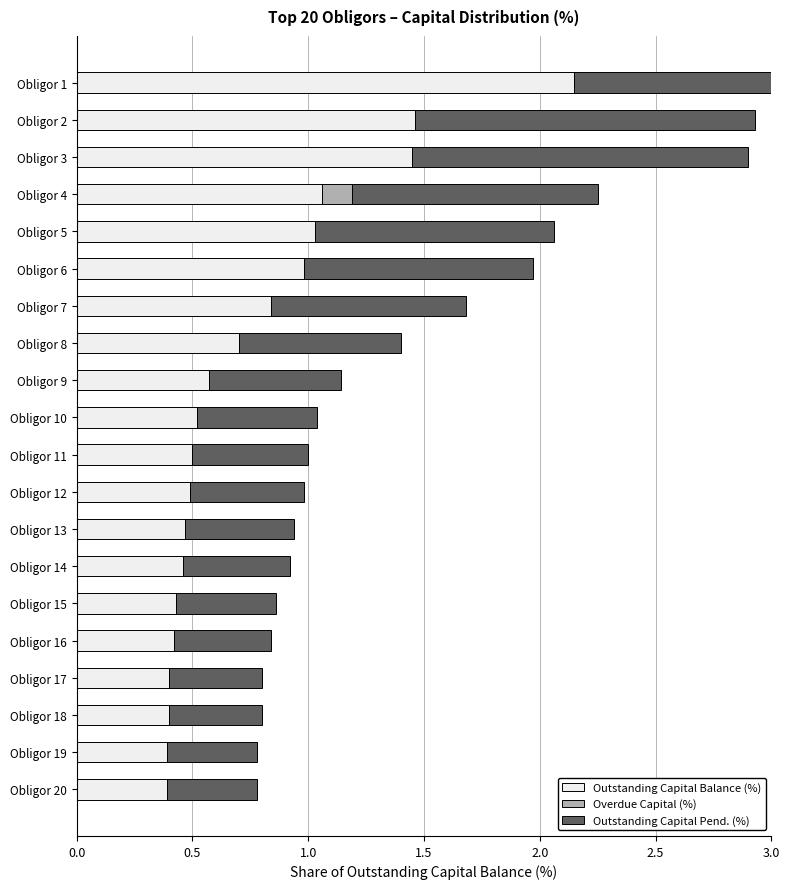

What is the maximum value shown in the chart?

2.2